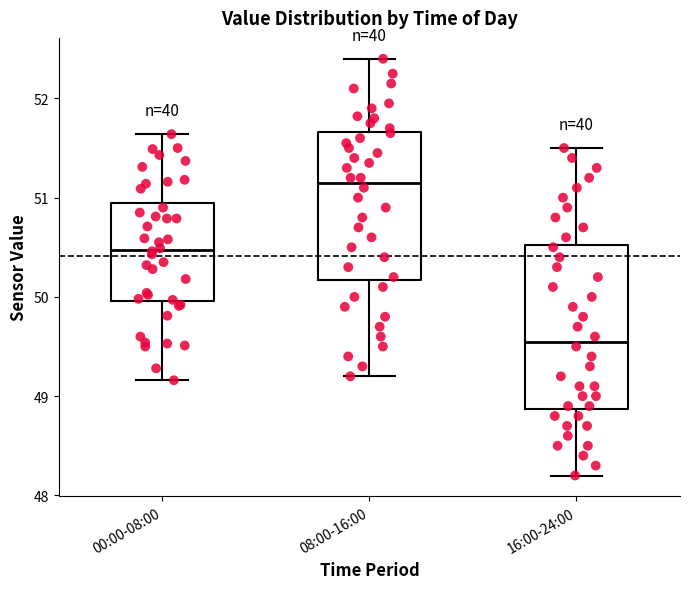

Where does the median line of the box for 16:00-24:00 sit on the y-axis? The values are not printed on the chart, so give them approximately, as read against the axis.

49.6